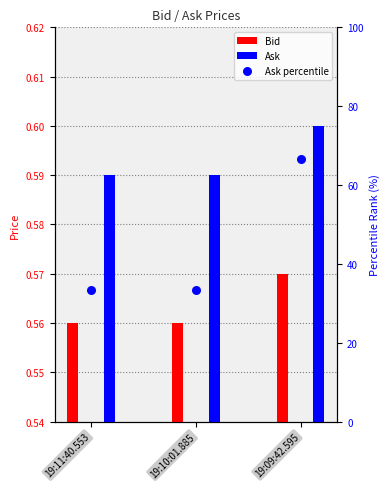

Is the value of Ask percentile at 19:10:01.885 greater than the value of Bid at 19:10:01.885?

Yes